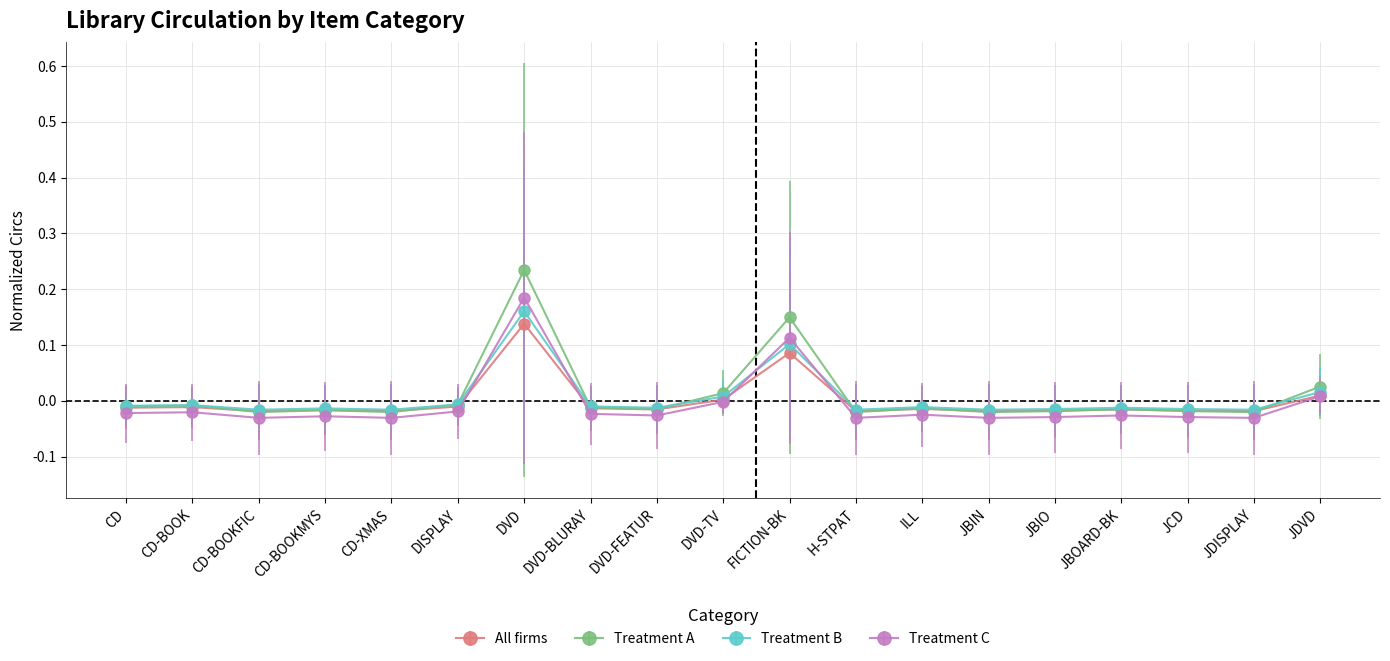

The Treatment A series shows -0.0 at ILL. True or false?

True